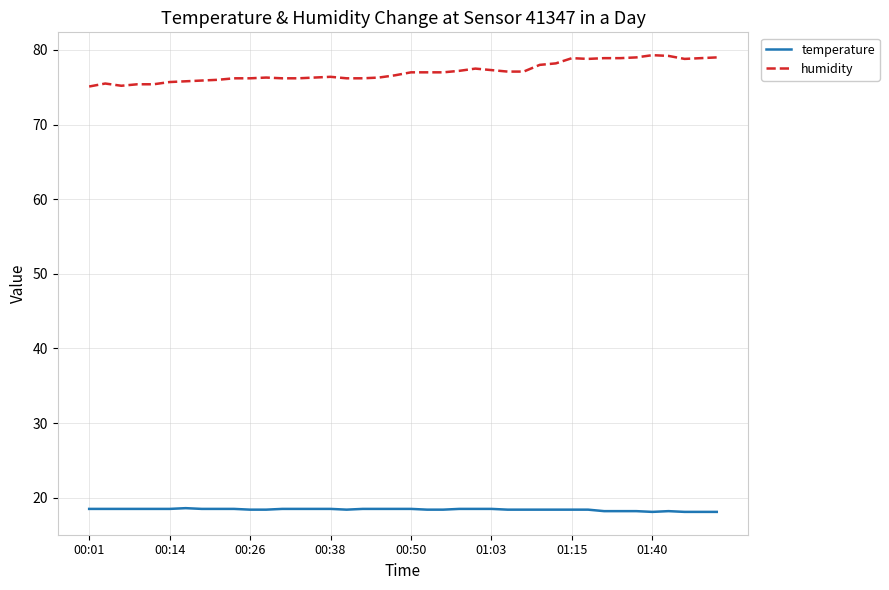

What is the difference between the maximum and minimum values in the humidity series?

4.2